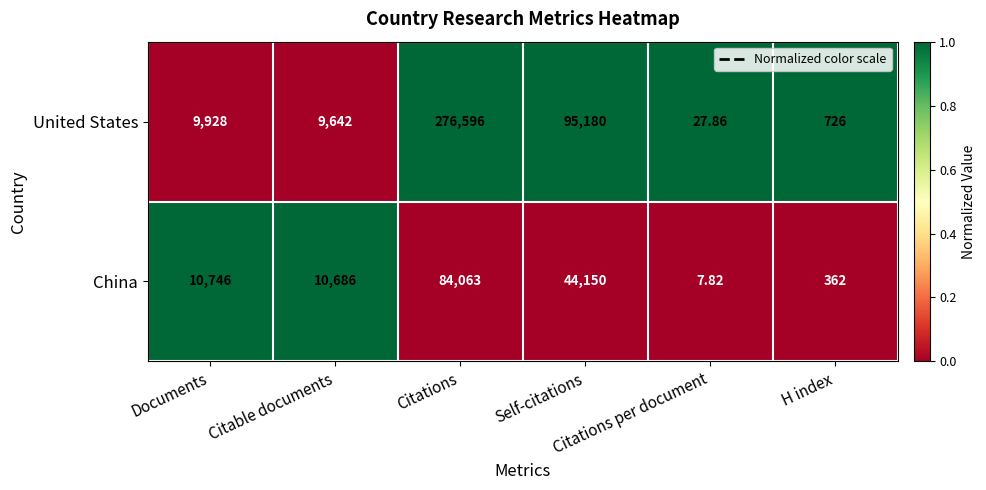

Rank the series by their average value, from lowest to highest.

China, United States